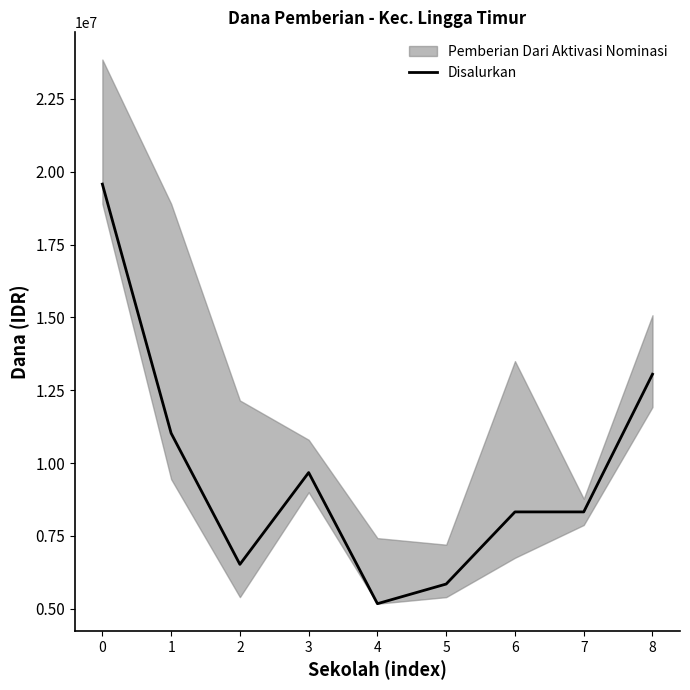

Count the number of categories in the chart.

9